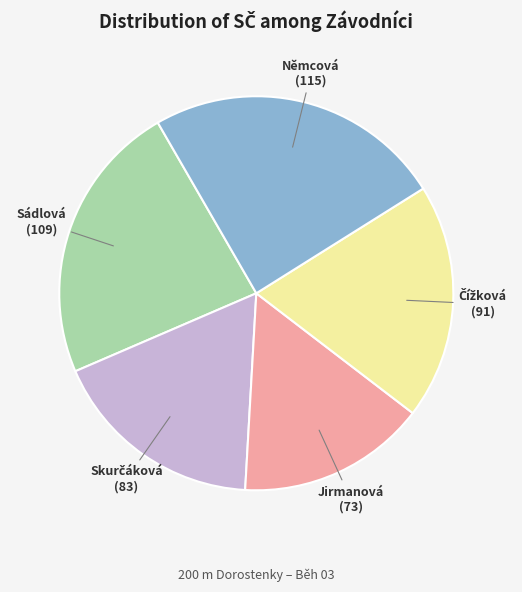

Is there any slice that represents more than half of the pie?

No